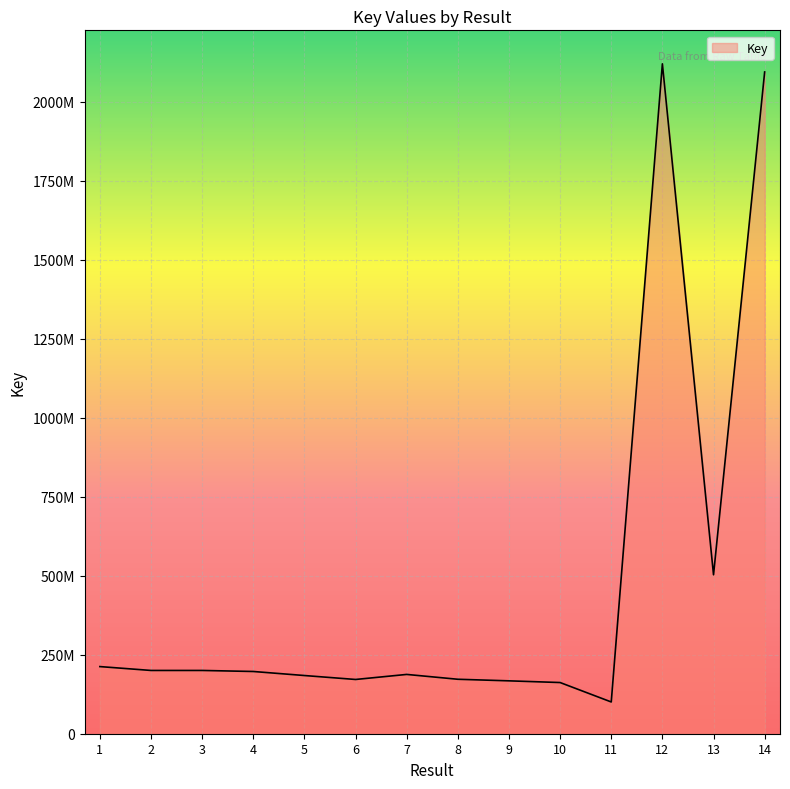

At which category does the chart reach its minimum across all series?

11